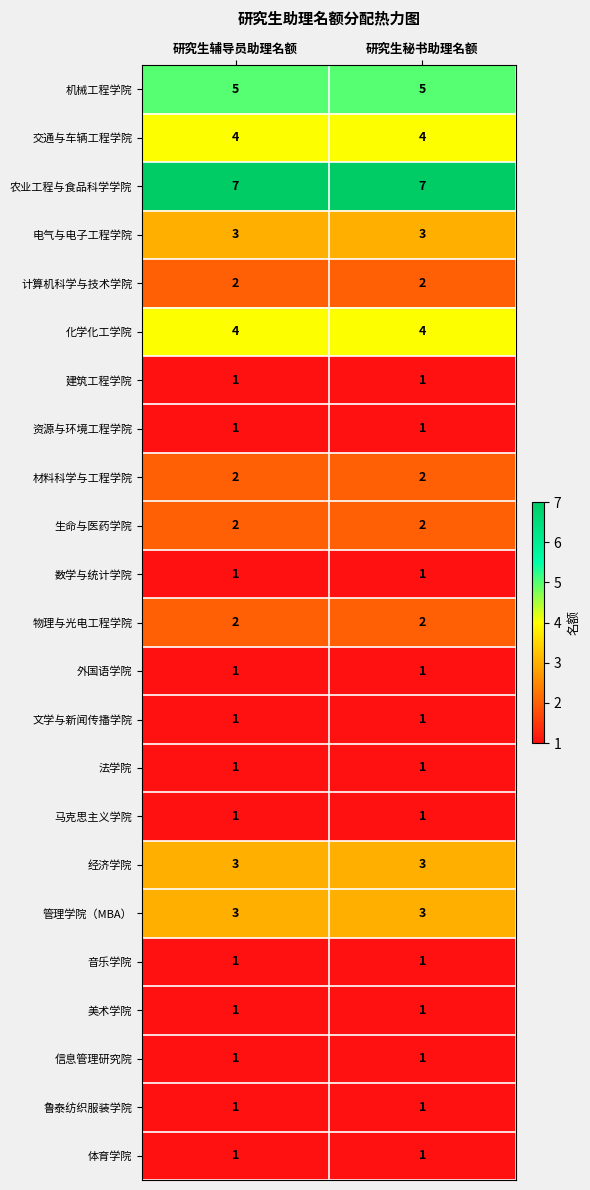

What is the average value of the 化学化工学院 series?

4